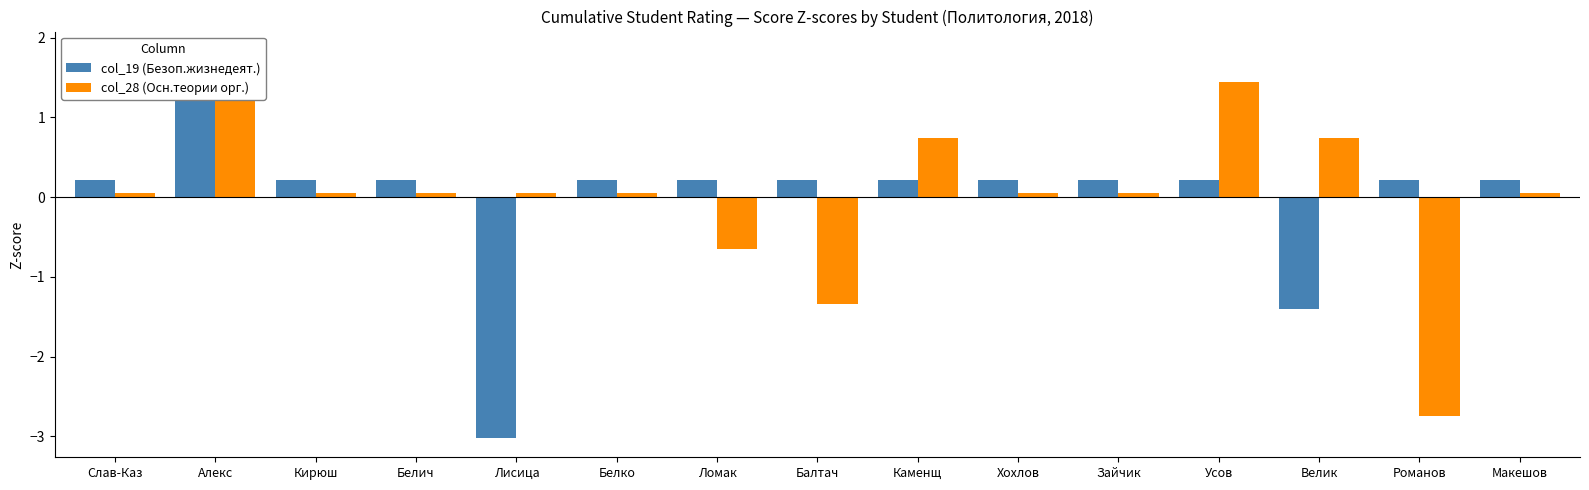

Reading left to right, extract all data points from this chart.

col_19 (Безоп.жизнедеят.): 0.2	1.8	0.2	0.2	-3.0	0.2	0.2	0.2	0.2	0.2	0.2	0.2	-1.4	0.2	0.2
col_28 (Осн.теории орг.): 0.0	1.4	0.0	0.0	0.0	0.0	-0.6	-1.3	0.7	0.0	0.0	1.4	0.7	-2.7	0.0